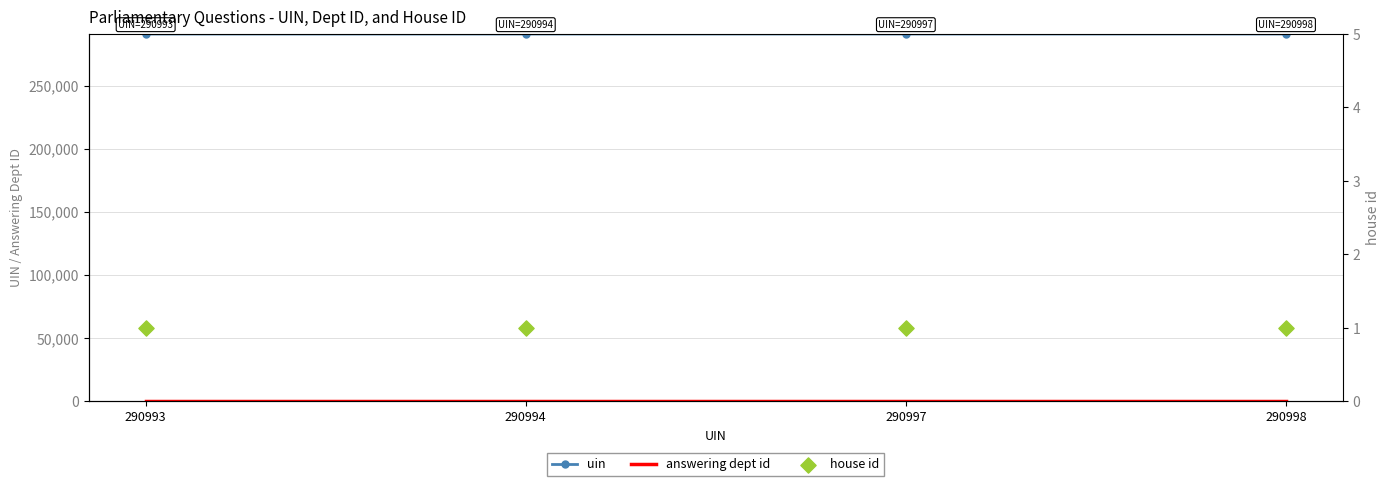

Is the value of uin at 290997 greater than the value of house id at 290998?

Yes